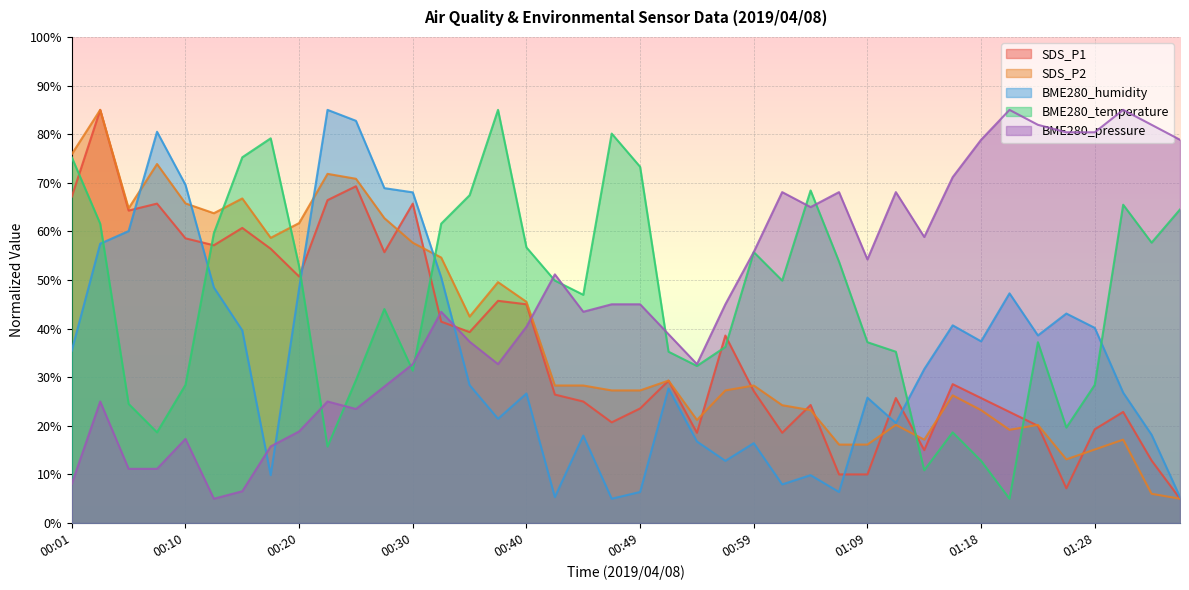

After their last crossing, which series has the higher values: BME280_humidity or SDS_P1?

BME280_humidity